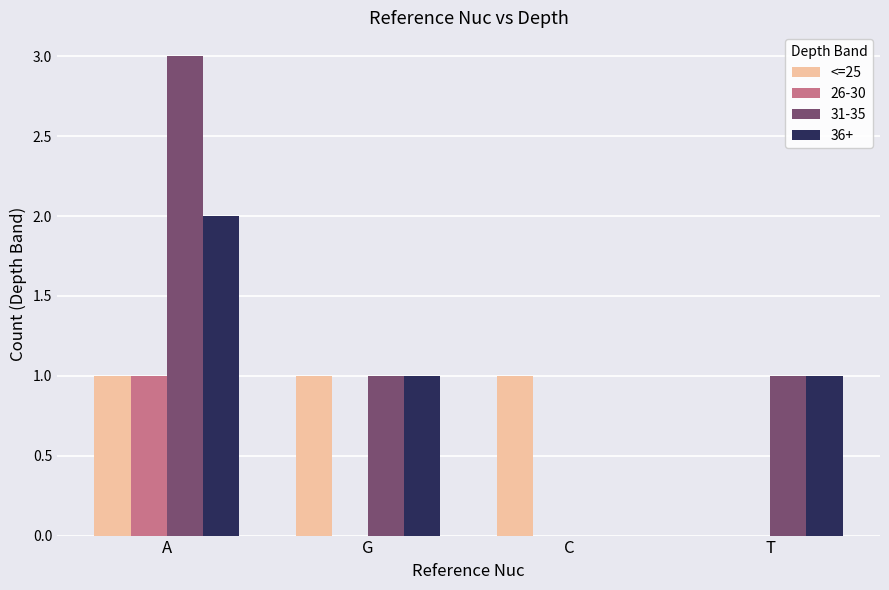

Reading left to right, what are all the values shown in this chart?

<=25: 1	1	1	0
26-30: 1	0	0	0
31-35: 3	1	0	1
36+: 2	1	0	1